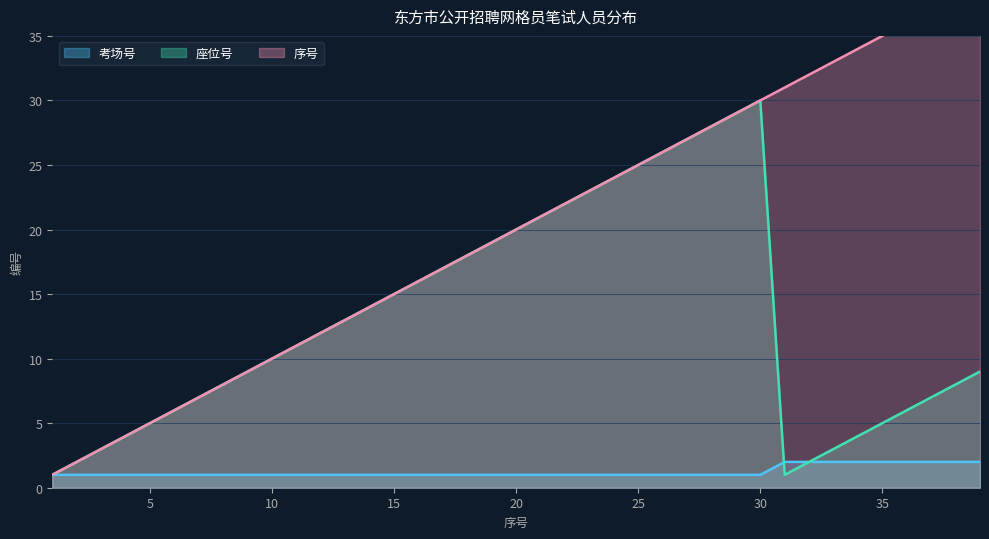

True or false: 考场号 and 序号 cross at least once.

False